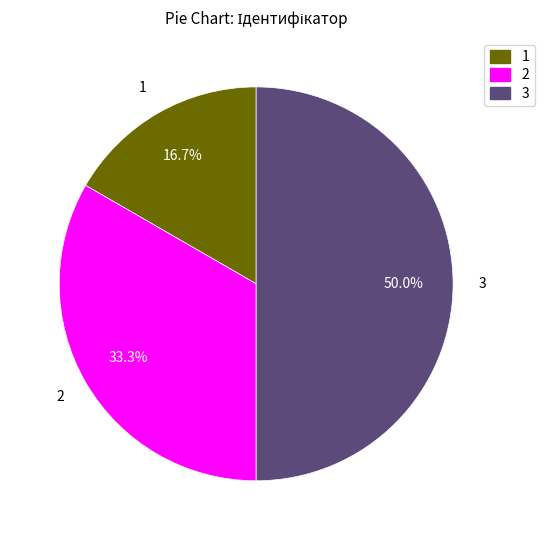

Which slice is the smallest?

1